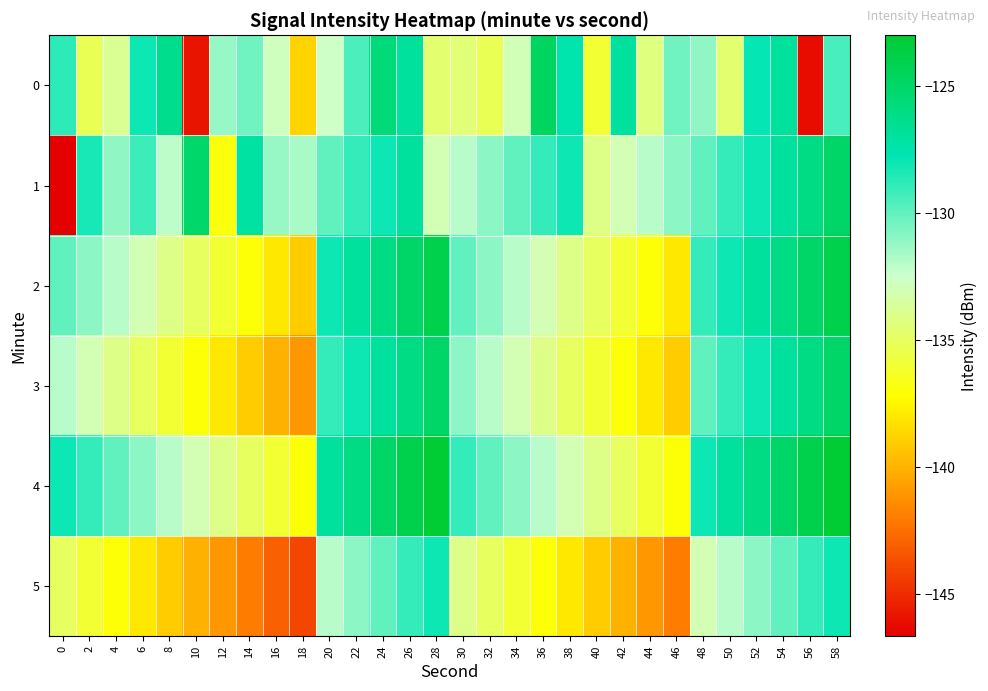

What is the total value across all series at 18?

-831.4